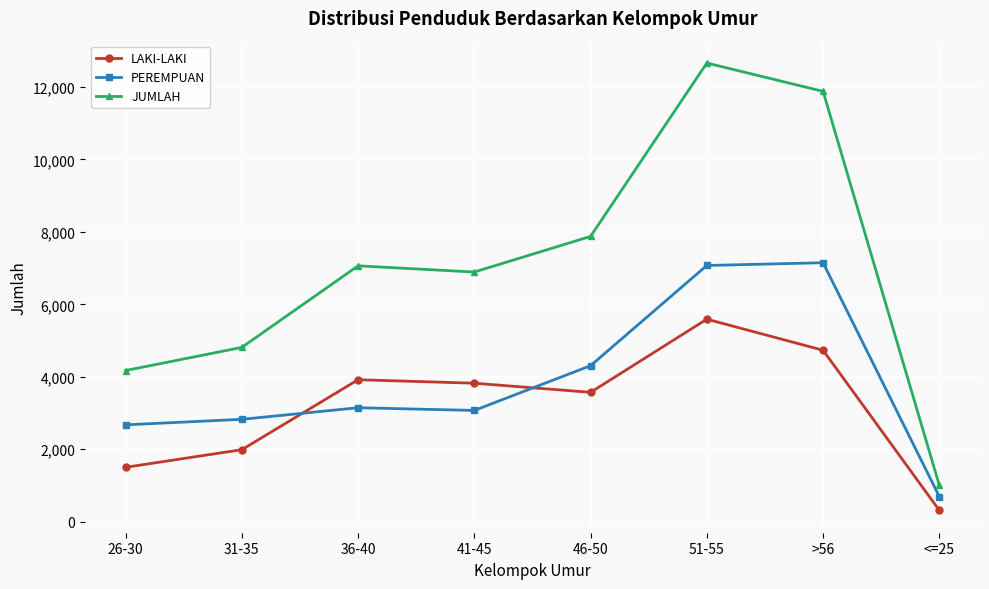

What is the greatest value displayed?

12663